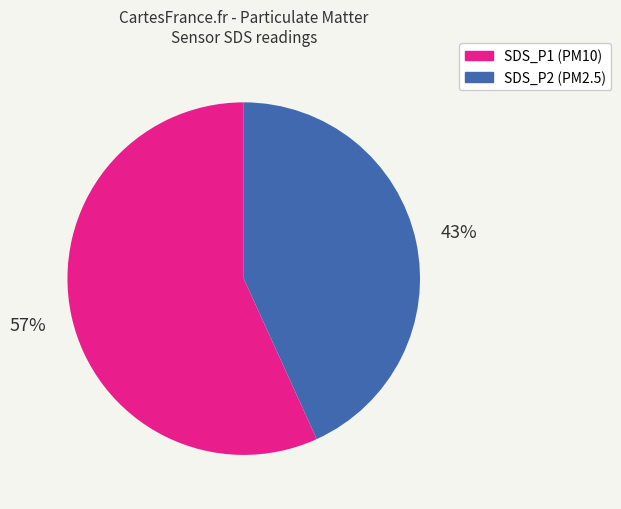

Rank the categories by value from lowest to highest.

SDS_P2, SDS_P1